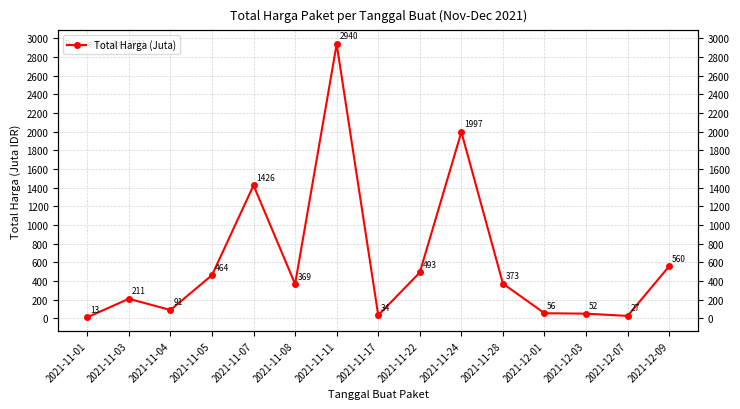

What is the change in value from 2021-11-17 to 2021-11-22?

+458.7